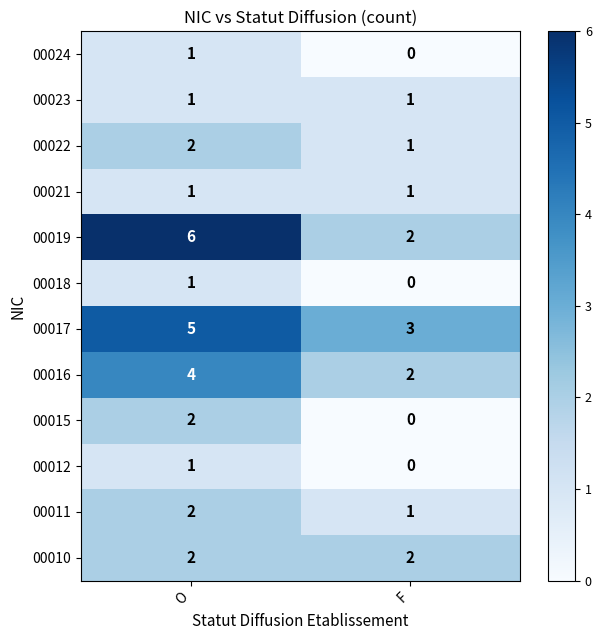

What is the greatest value displayed?

6